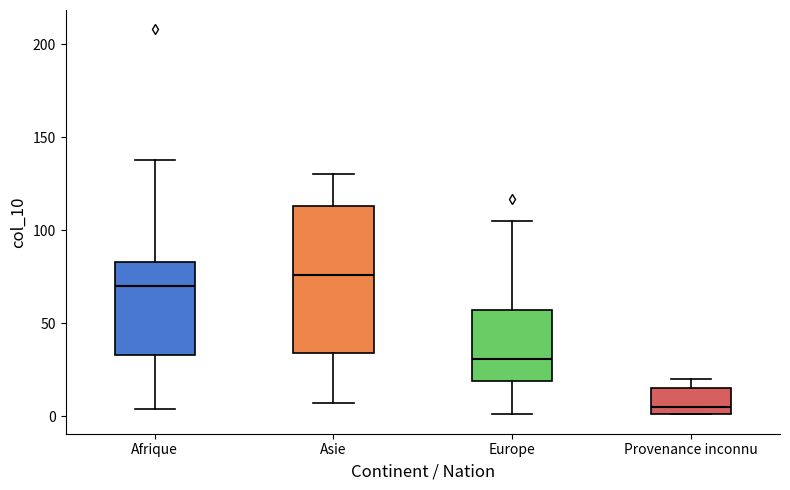

Reading left to right, transcribe this box plot: for each box, give where its median line is, the range the box spans, and where its two whiskers end, as read against the y-axis. The values are not printed on the chart, so give them approximately, as read against the axis.

Afrique: median 70, box 35 to 85, whiskers 5 to 140
Asie: median 75, box 35 to 115, whiskers 5 to 130
Europe: median 30, box 20 to 55, whiskers 0 to 105
Provenance inconnu: median 5, box 0 to 15, whiskers 0 to 20